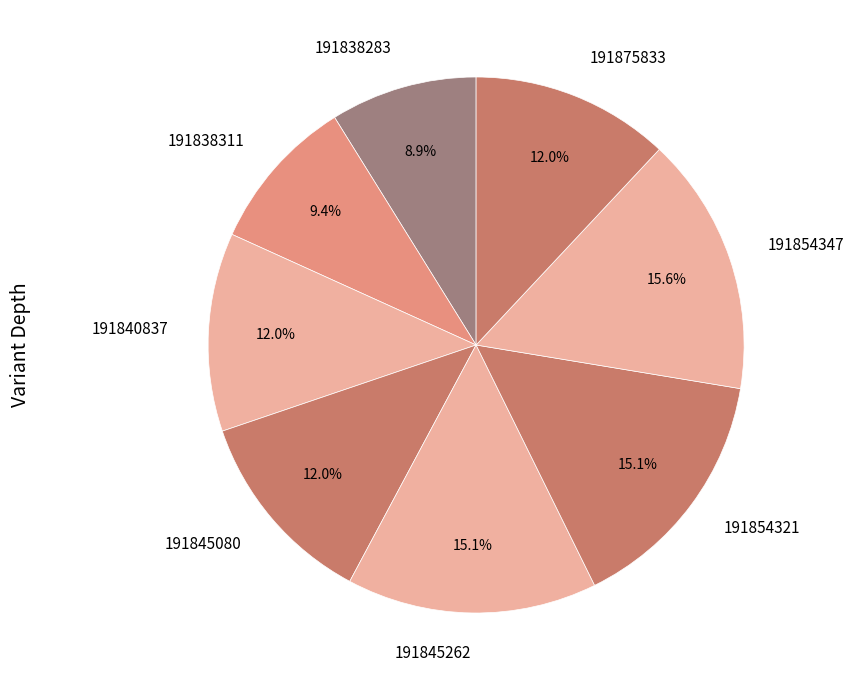

Does 191875833 represent more than half of the total?

No